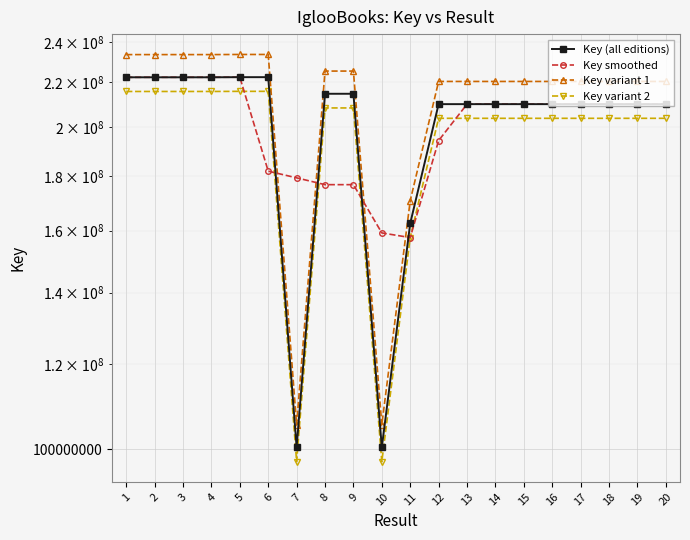

Is it true that Key variant 2 equals 149389859.1 at 4?

False